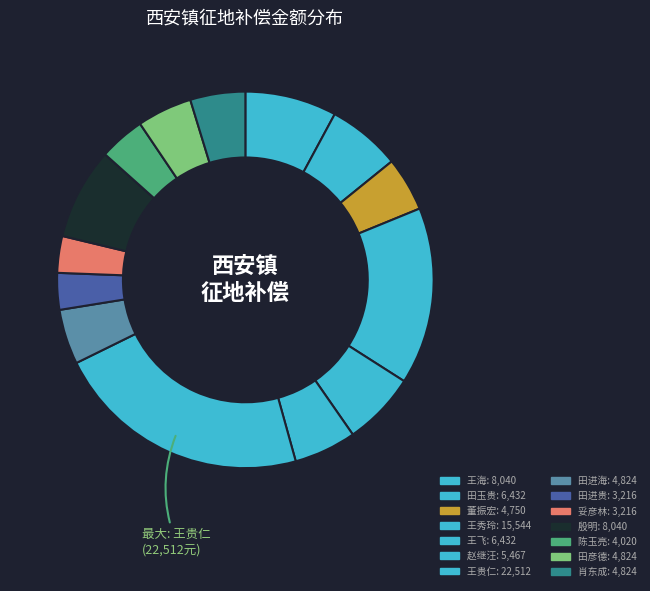

Is 妥彦林 the majority of the pie?

No